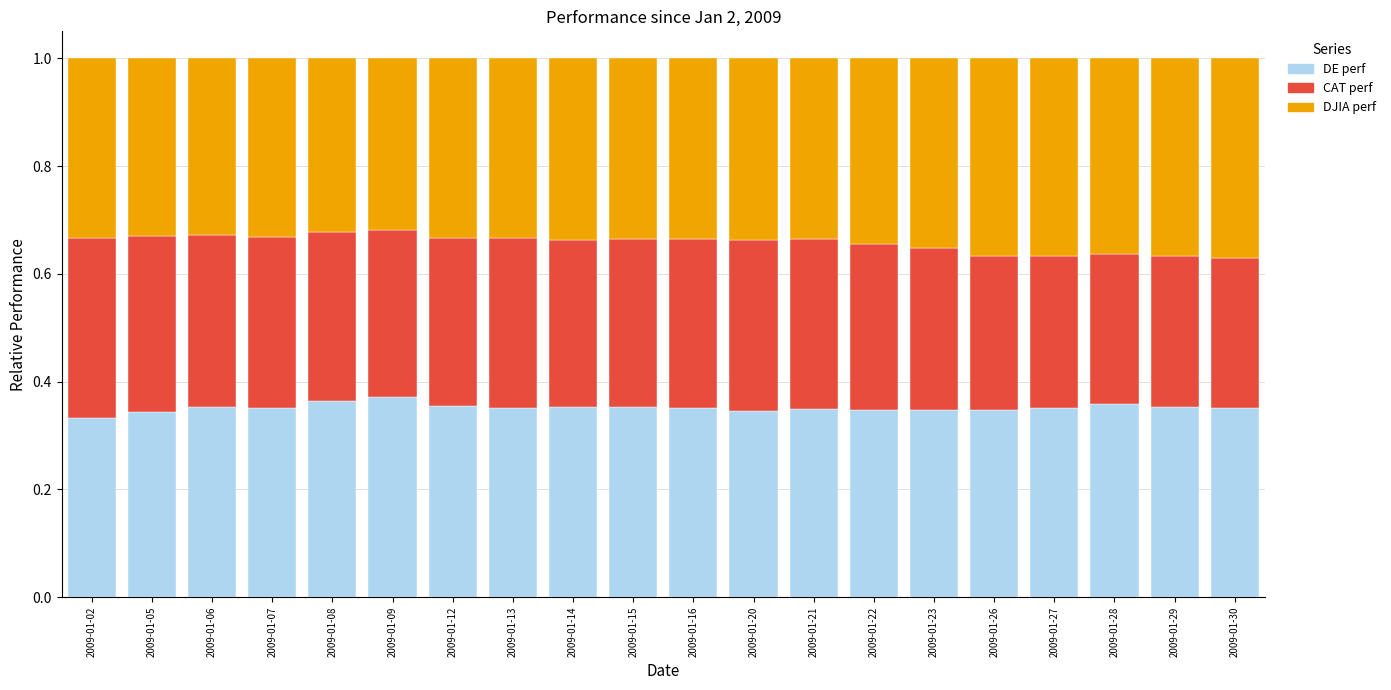

How many DE perf values are between 0 and 1?

20